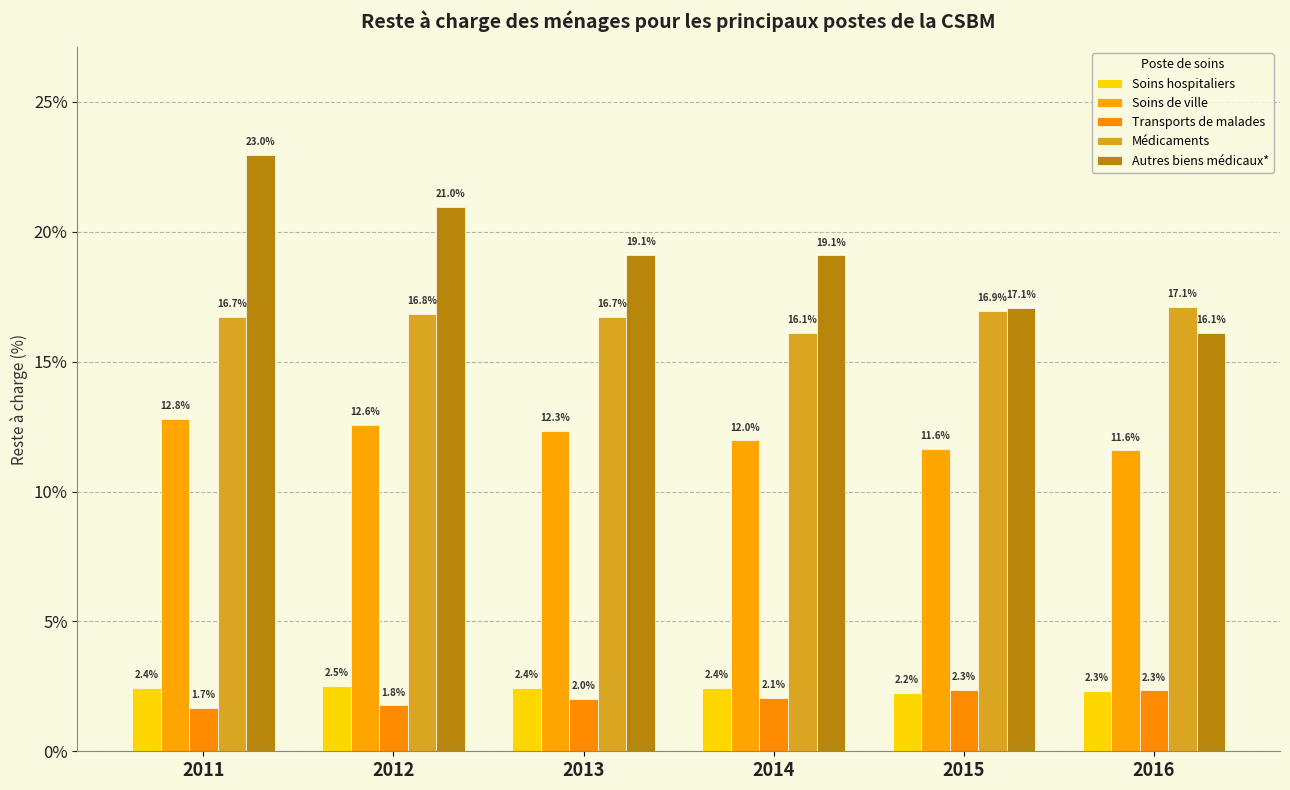

Which series has the largest total across all categories?

Autres biens médicaux*